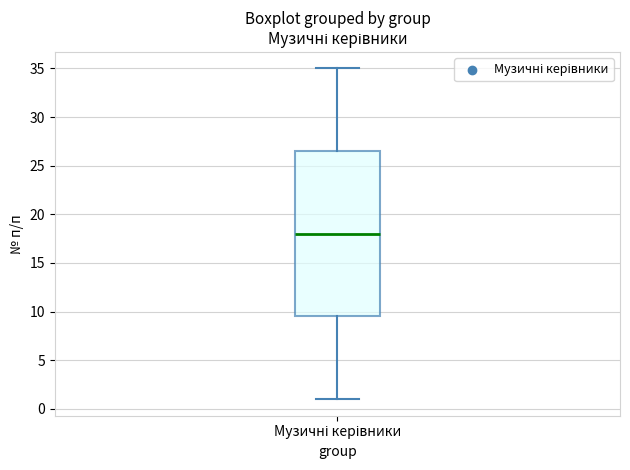

Where does the median line of the box for Музичні керівники sit on the y-axis? The values are not printed on the chart, so give them approximately, as read against the axis.

18.0